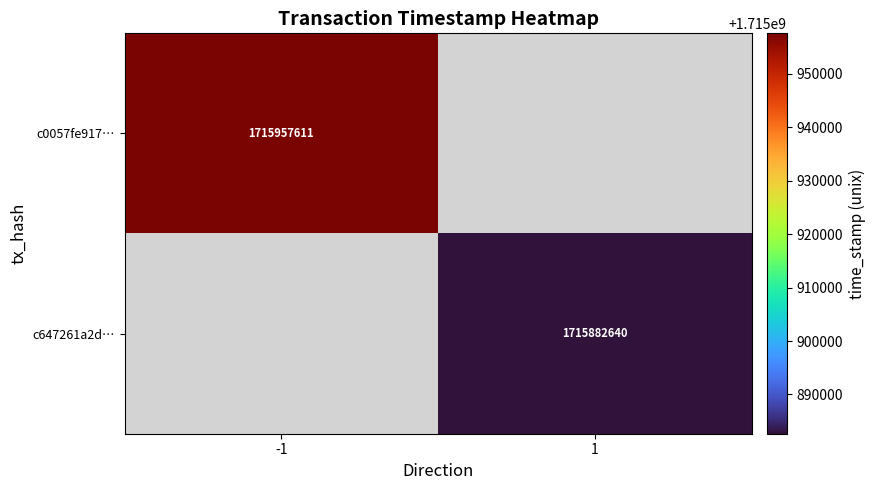

True or false: c0057fe917… has a value of 2691963290 at -1.

False